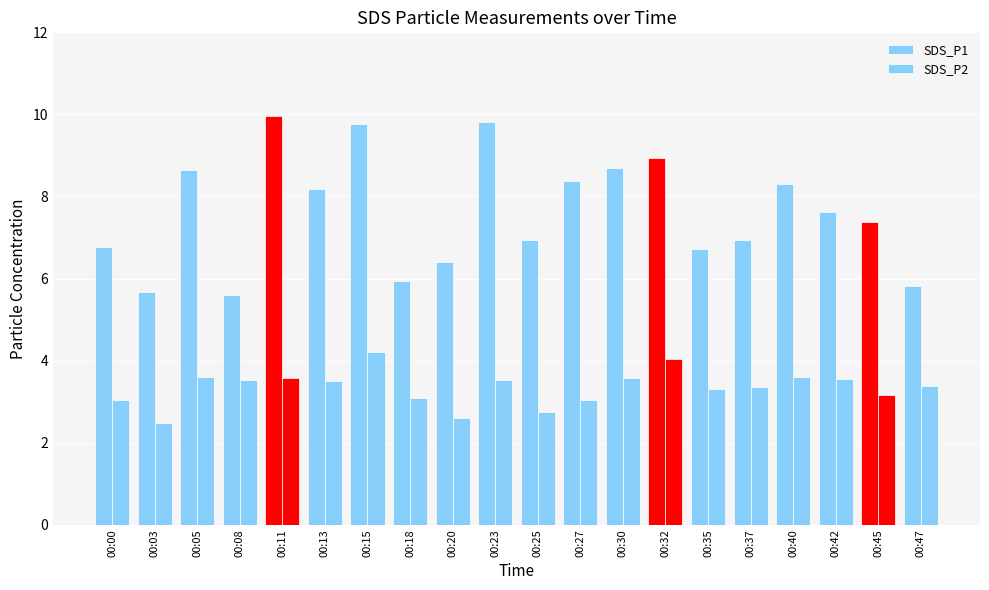

The SDS_P2 series shows 3.4 at 00:37. True or false?

True